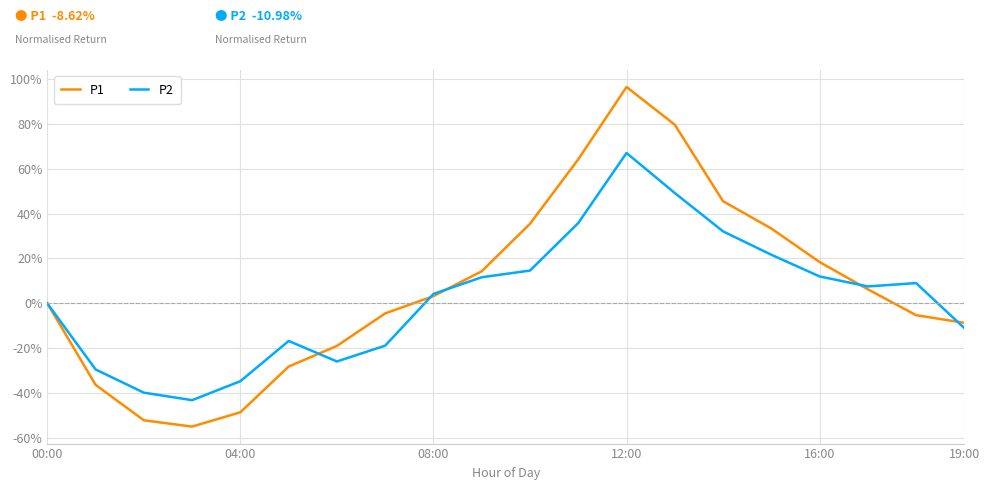

What is the maximum value shown in the chart?

96.3